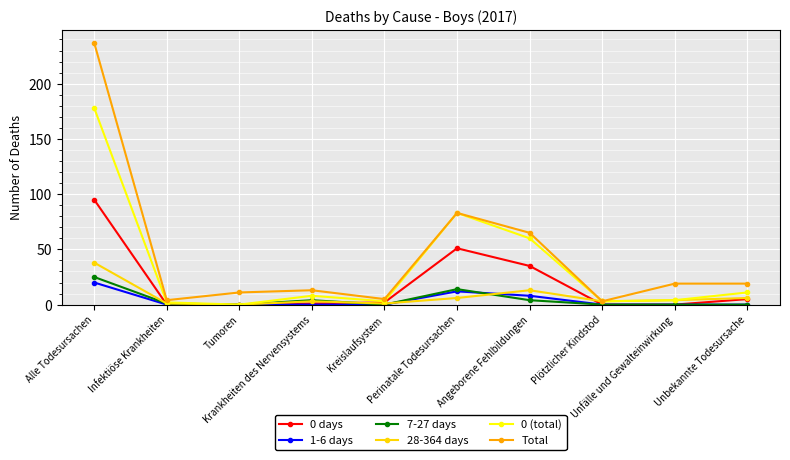

Reading right to left, transcribe all the data shown in this chart.

0 days: 5	0	0	35	51	2	1	0	0	95
1-6 days: 0	0	0	8	12	0	0	0	0	20
7-27 days: 0	0	0	4	14	0	4	0	1	25
28-364 days: 6	4	3	13	6	1	3	0	1	38
0 (total): 11	4	3	60	83	3	8	0	2	178
Total: 19	19	3	65	83	5	13	11	4	237